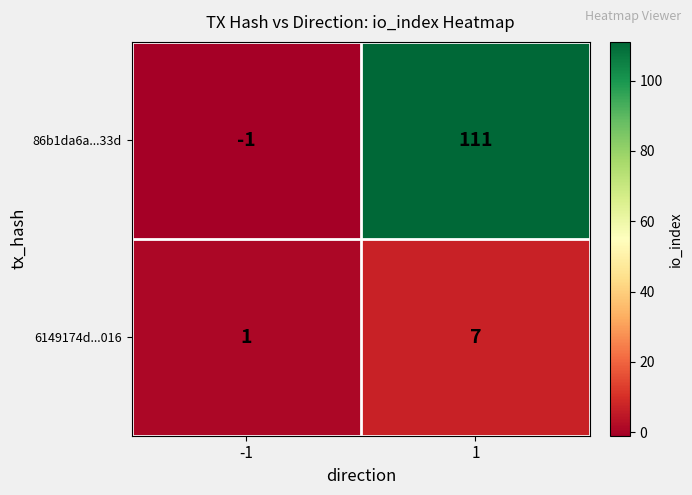

What is the difference between the maximum and minimum values in the 6149174d...016 series?

6